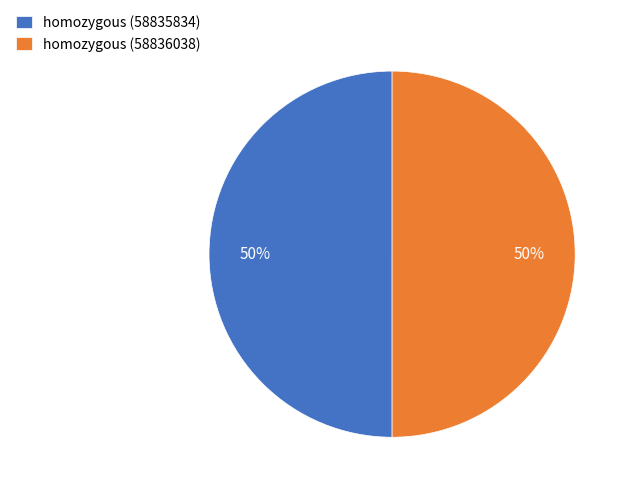

What percentage is the homozygous (58836038) slice, to the nearest percent?

50%